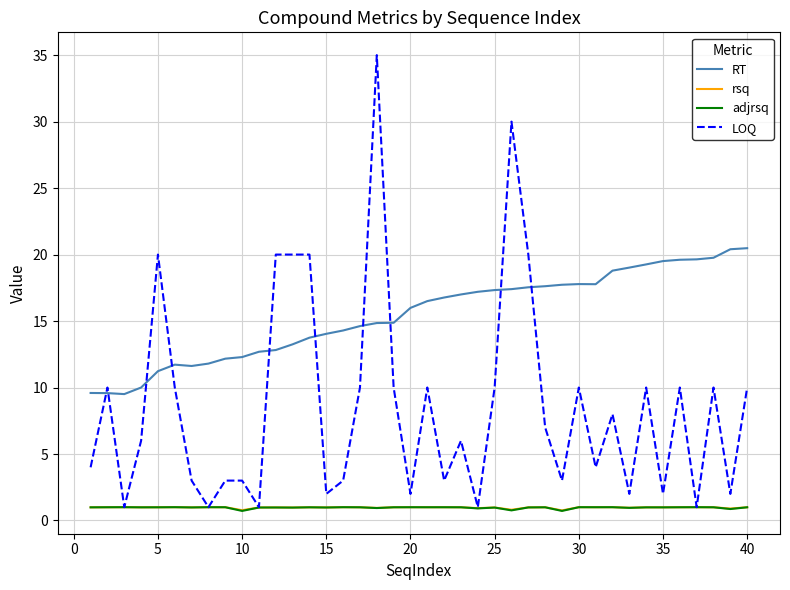

Count the number of categories in the chart.

40